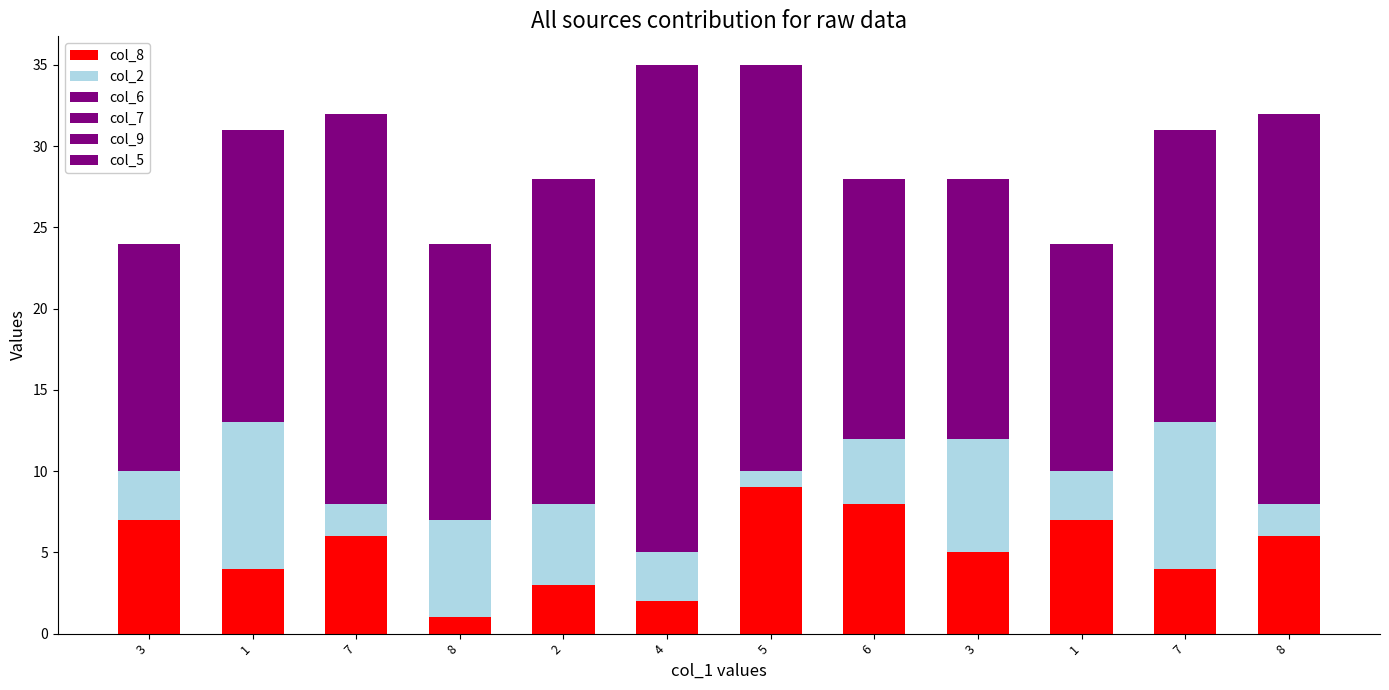

How many data points in col_8 are less than 6?

6